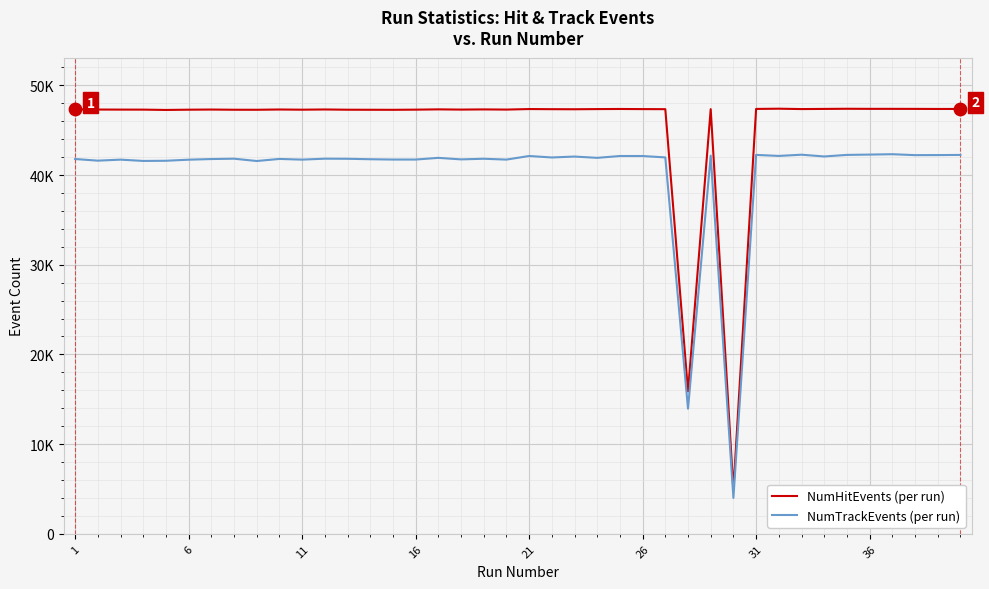

What are all the series names shown in the legend?

NumHitEvents (per run), NumTrackEvents (per run)